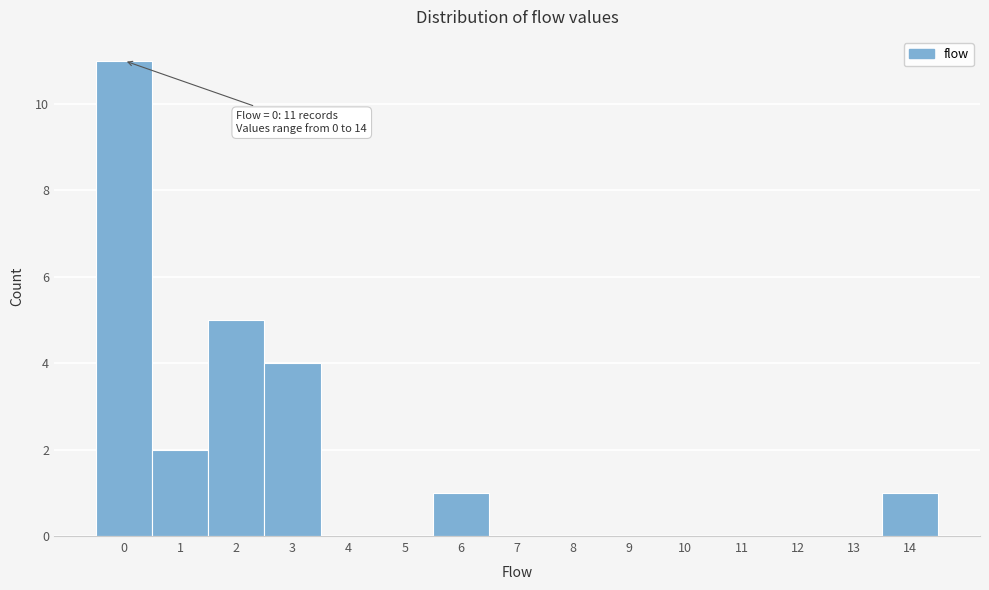

Over which range of the x-axis is the bar tallest?

-0.5 to 0.5